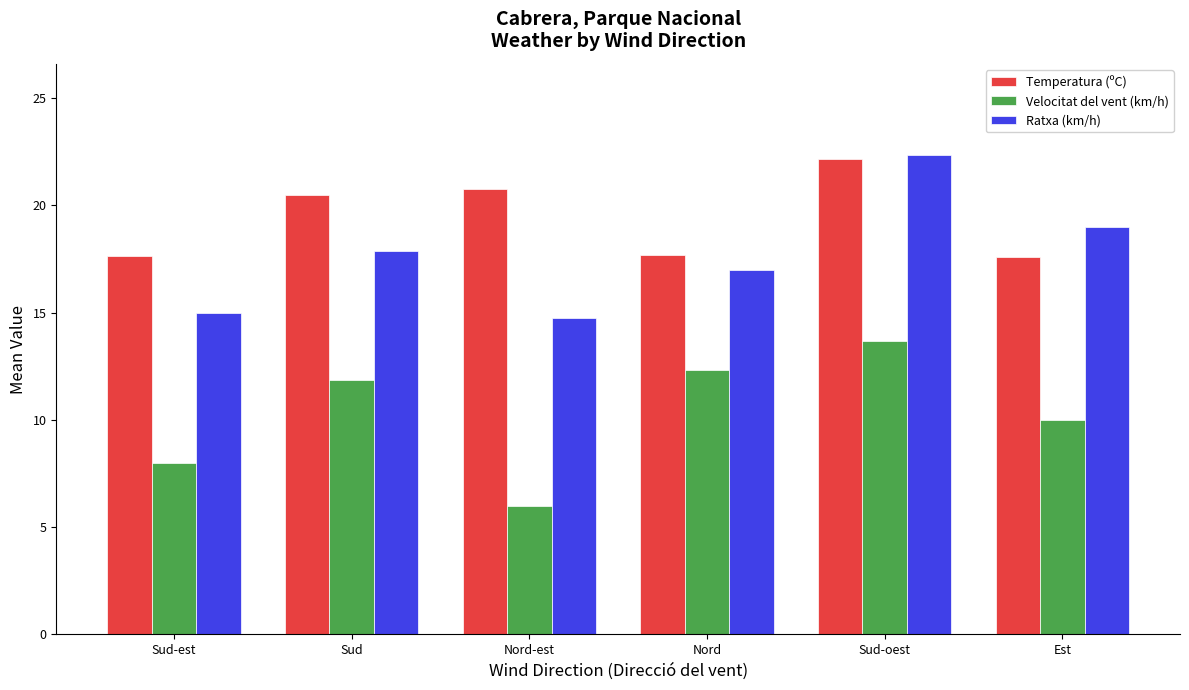

What is the difference between the Temperatura (ºC) values at Nord and Sud?

2.8